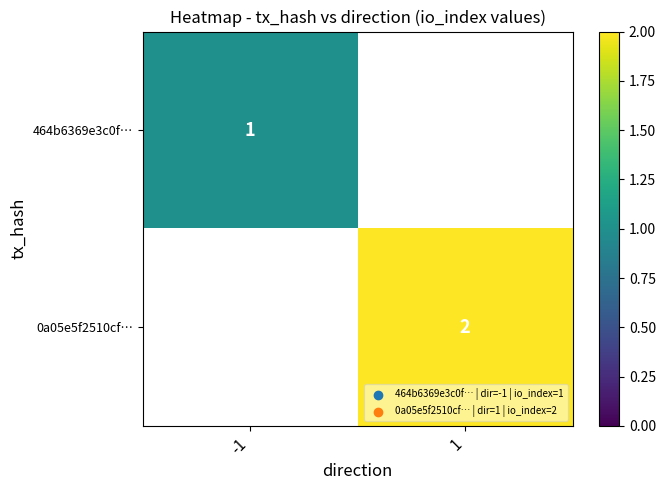

Is it true that 464b6369e3c0f… equals 1.6 at -1?

False